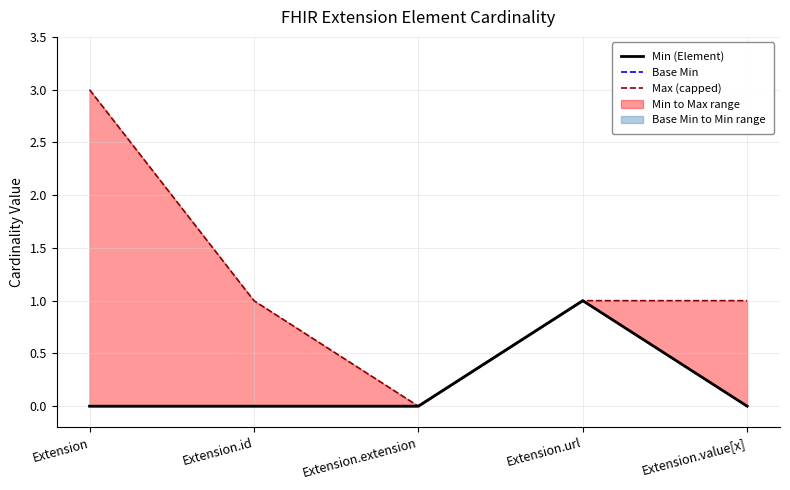

True or false: Min (Element) and Base Min intersect in this chart.

False